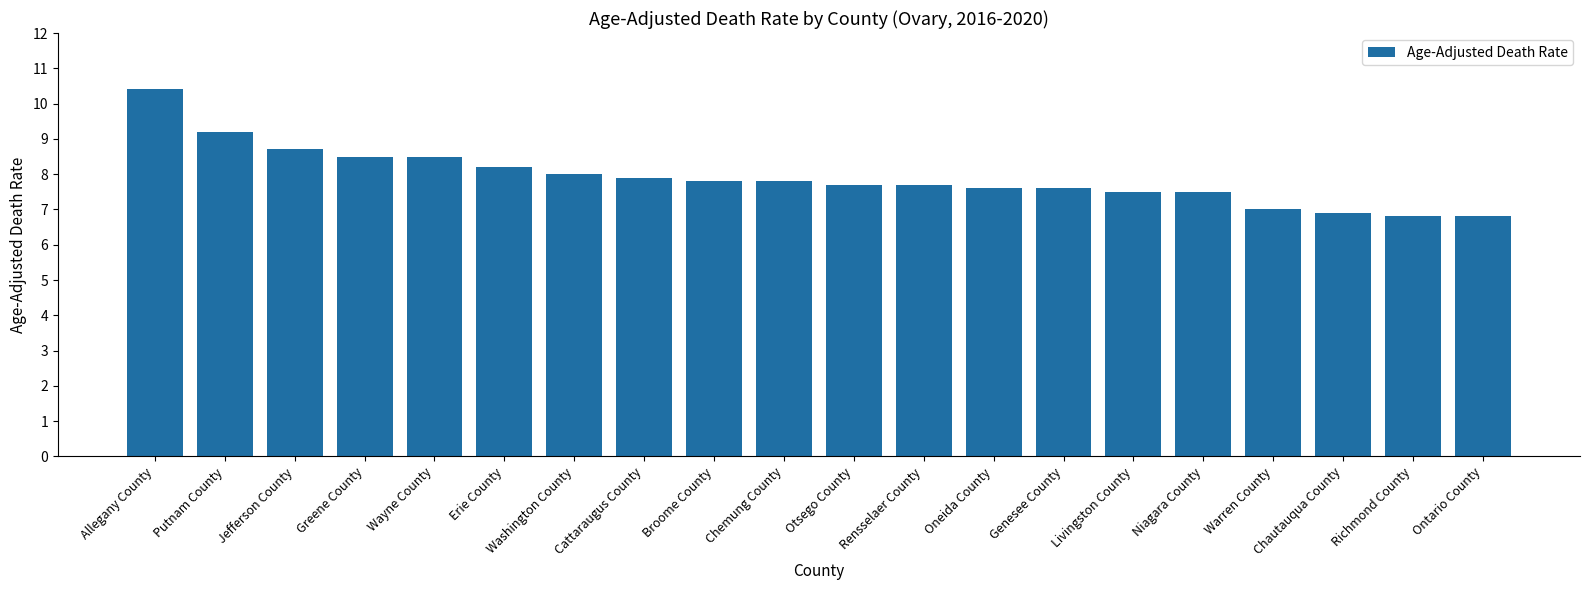

What is the label of the 10th bar from the left?

Chemung County